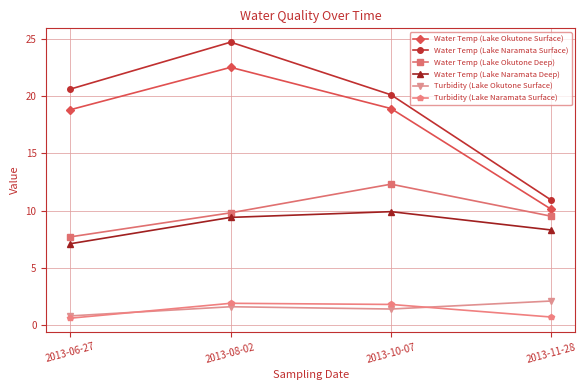

How many categories are shown in the chart?

4